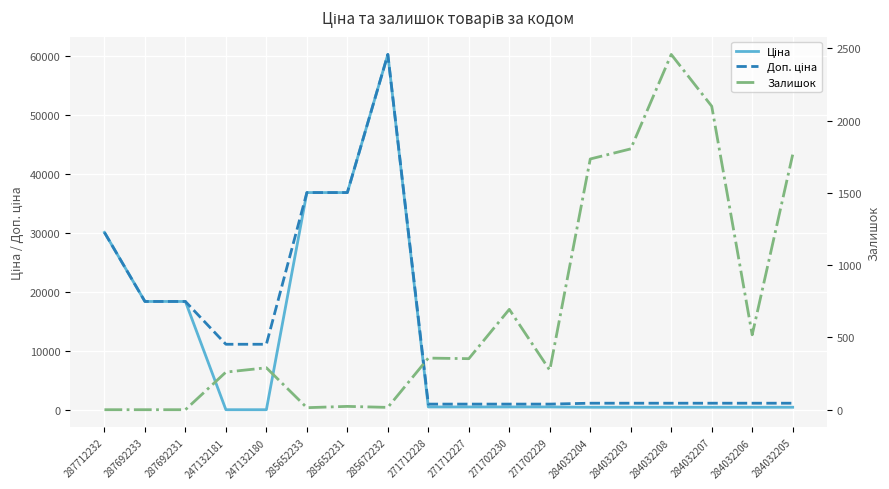

Is this an area chart (filled region under the line)?

No